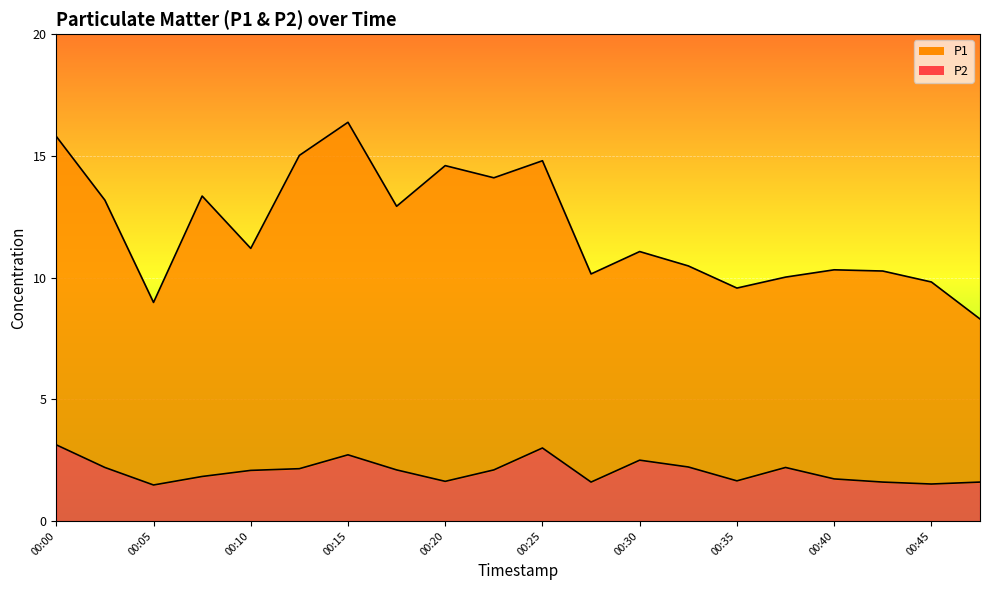

Which label corresponds to the largest value in the chart?

00:15